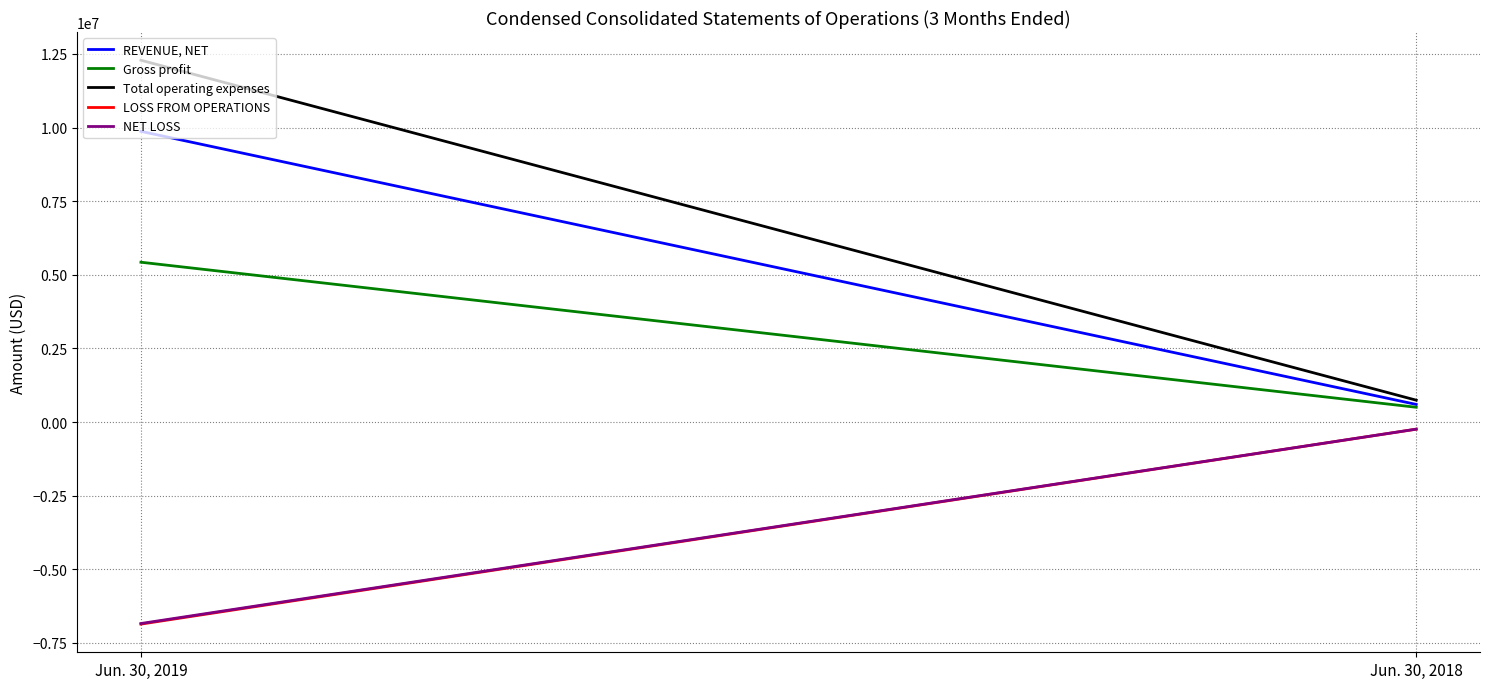

The value of REVENUE, NET at Jun. 30, 2019 is 9872630. True or false?

True